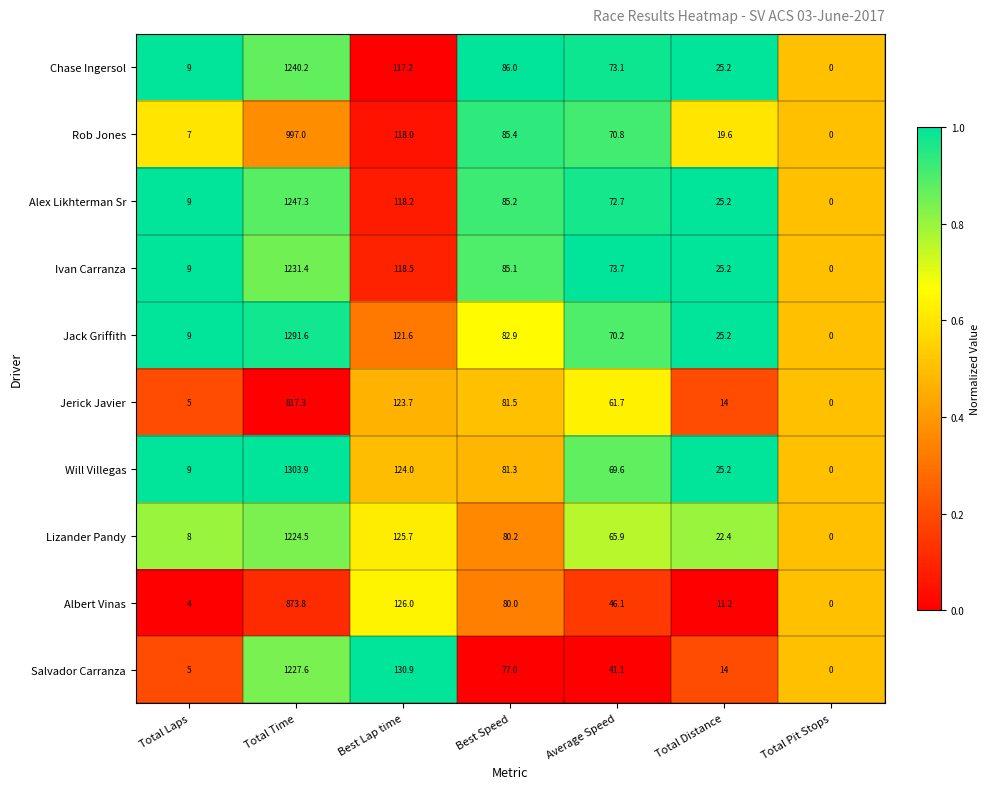

True or false: Ivan Carranza has a value of 0.0 at Total Pit Stops.

True